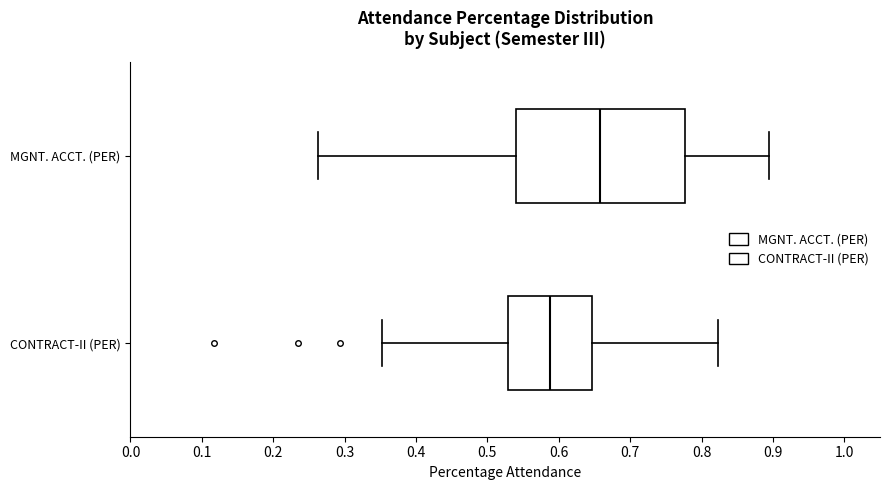

Reading bottom to top, transcribe this box plot: for each box, give where its median line is, the range the box spans, and where its two whiskers end, as read against the x-axis. The values are not printed on the chart, so give them approximately, as read against the axis.

CONTRACT-II (PER): median 0.59, box 0.53 to 0.65, whiskers 0.35 to 0.82
MGNT. ACCT. (PER): median 0.66, box 0.54 to 0.78, whiskers 0.26 to 0.89